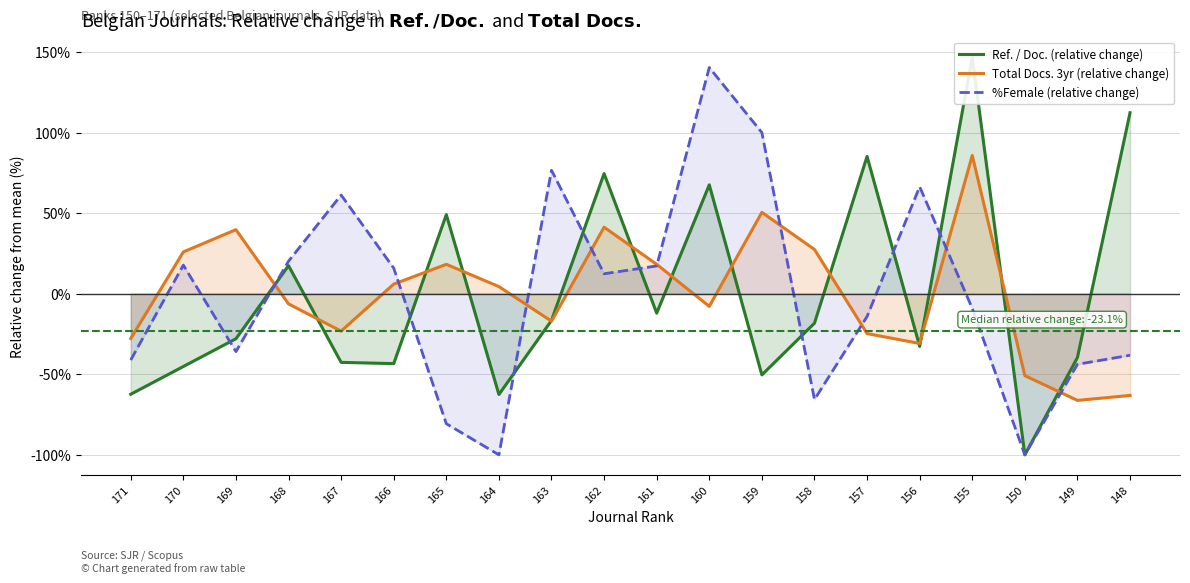

List the series in order of their overall mean, lowest first.

Ref. / Doc. (relative change), Total Docs. 3yr (relative change), %Female (relative change)